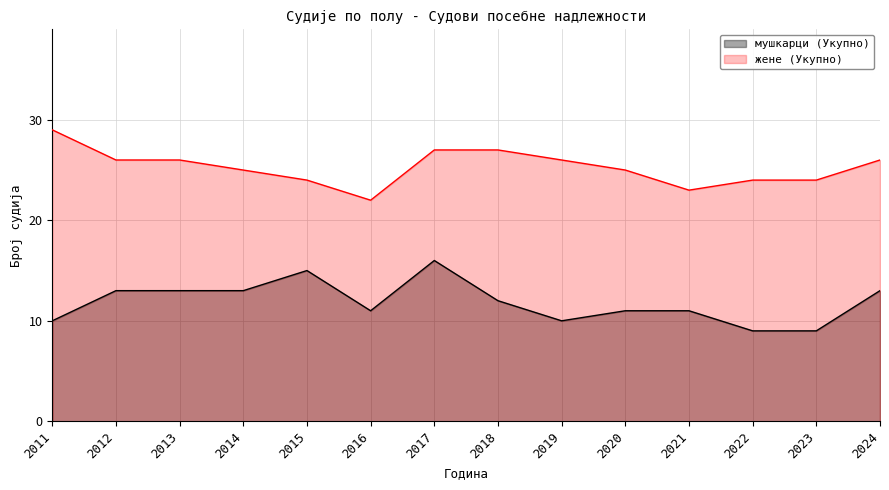

True or false: жене (Укупно) has a value of 39 at 2019.

False